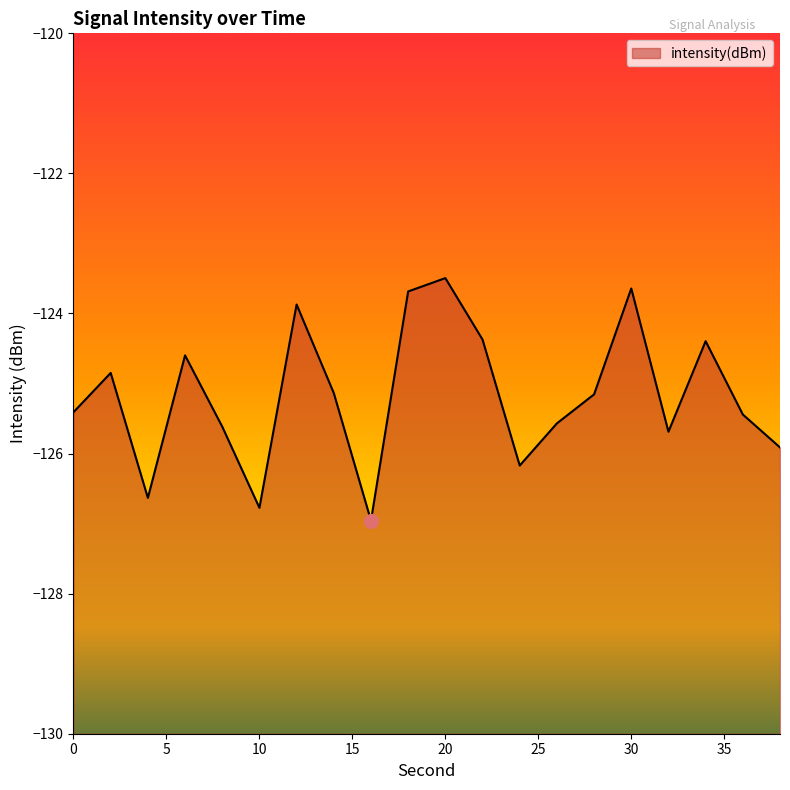

What is the change in value from 10 to 28?

+1.6